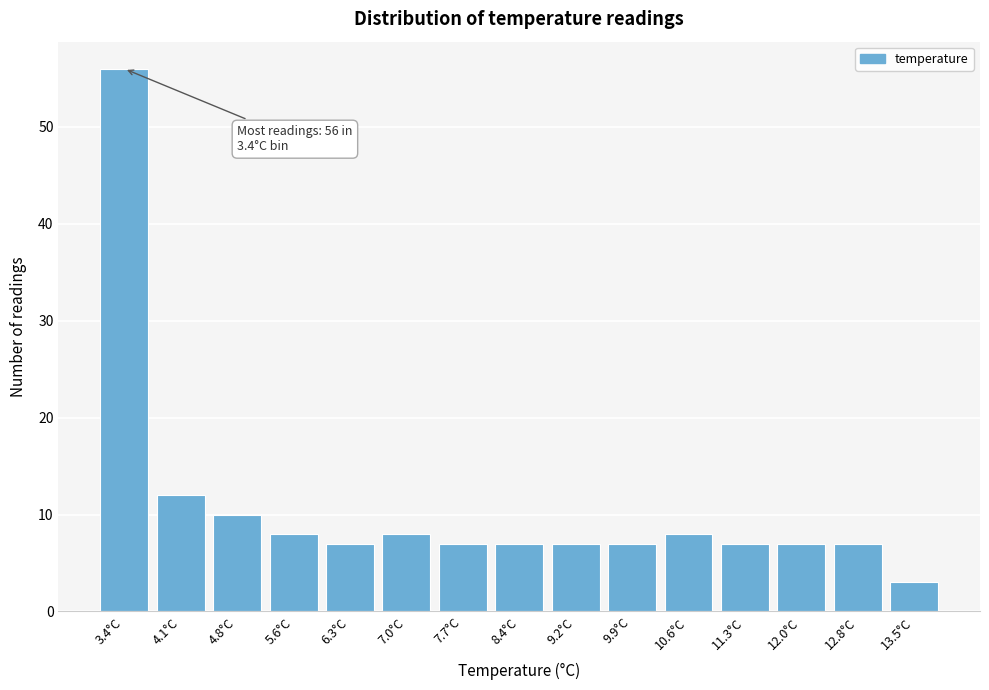

Reading left to right, transcribe all the data shown in this chart.

56	12	10	8	7	8	7	7	7	7	8	7	7	7	3